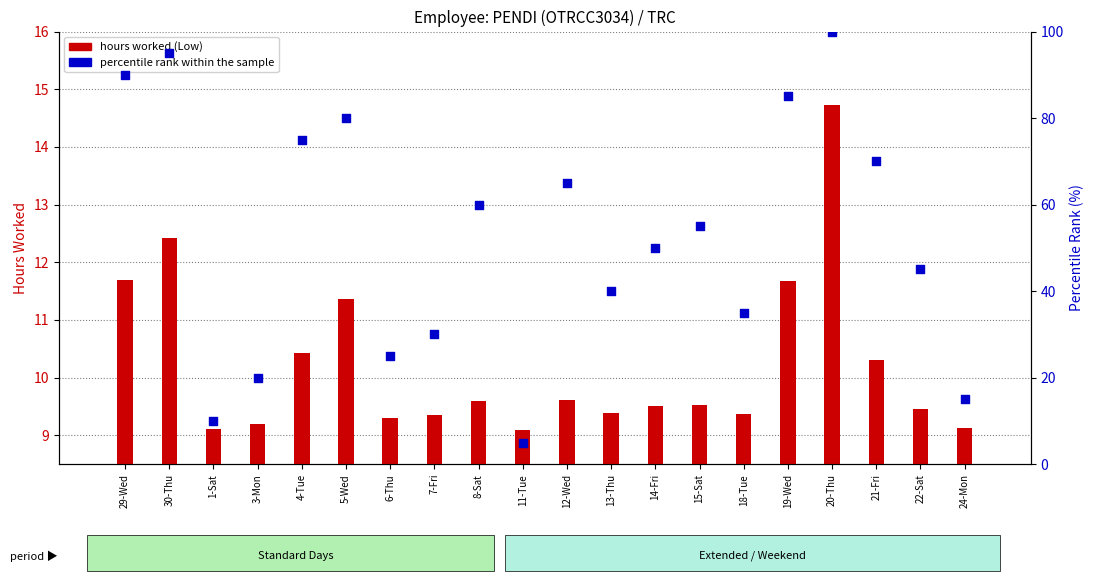

What is the total value across all series at 30-Thu?

107.4